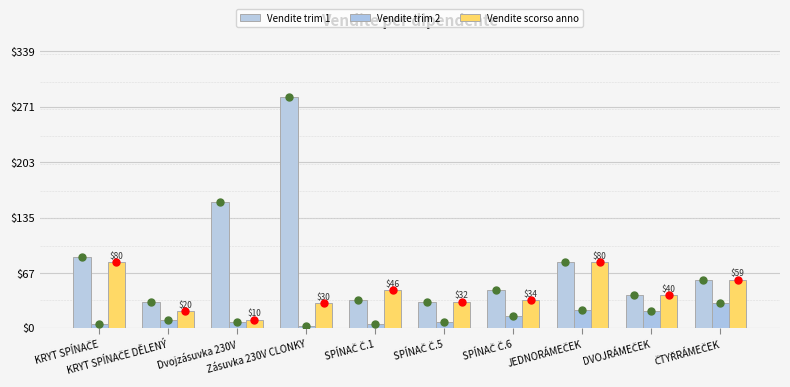

Count the number of categories in the chart.

10